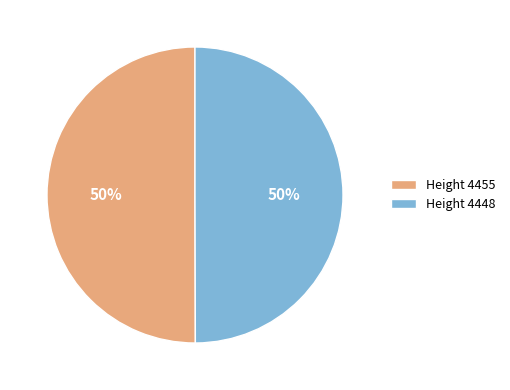

The Height 4455 slice represents 50% of the pie. True or false?

True